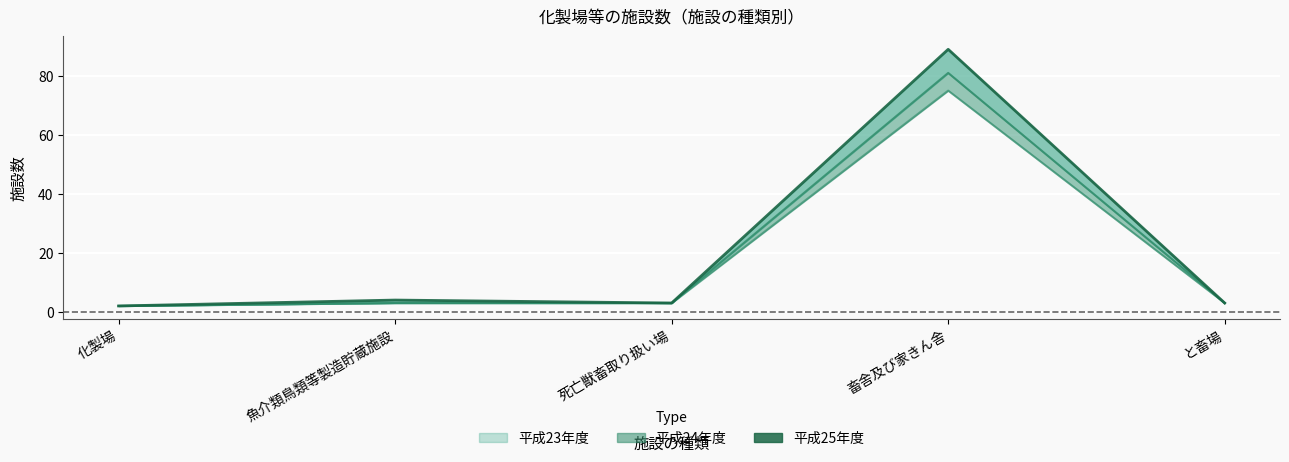

True or false: 平成24年度 has a value of 3 at 死亡獣畜取り扱い場.

True